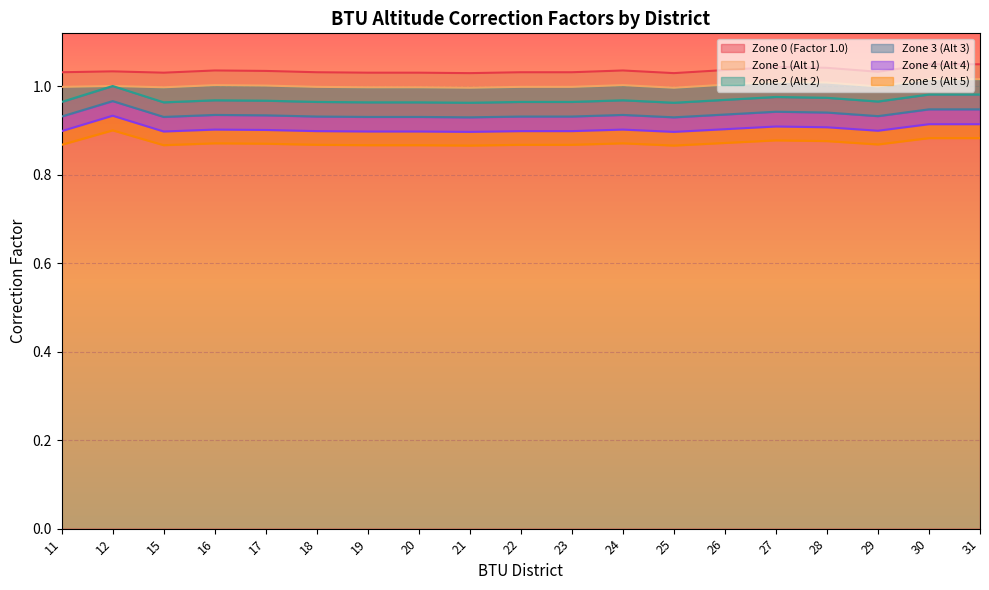

List the series in order of their peak value, lowest first.

Zone 5 (Alt 5), Zone 4 (Alt 4), Zone 3 (Alt 3), Zone 2 (Alt 2), Zone 1 (Alt 1), Zone 0 (Factor 1.0)